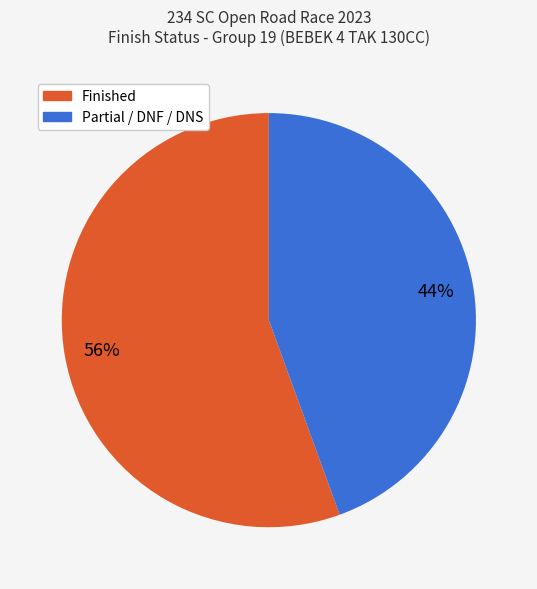

To the nearest percent, what is the average slice percentage?

50%